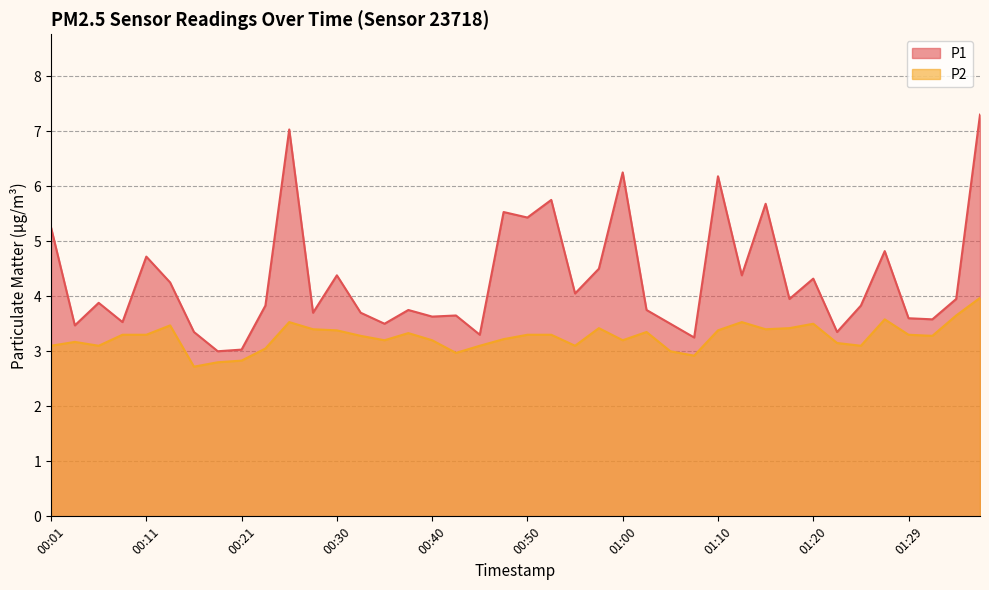

Rank the series by their average value, from highest to lowest.

P1, P2